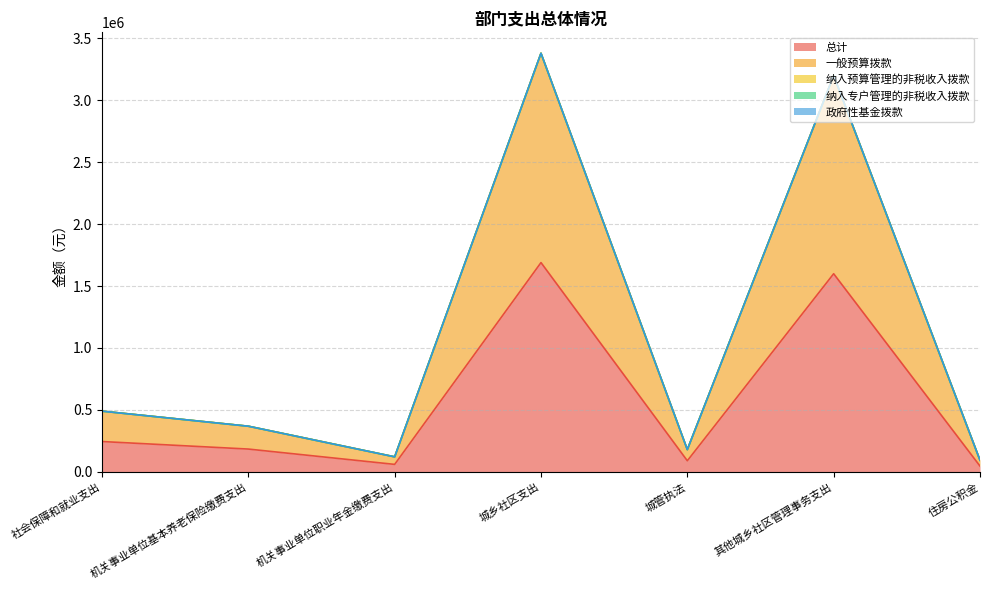

The 总计 series shows 90000.0 at 城管执法. True or false?

True